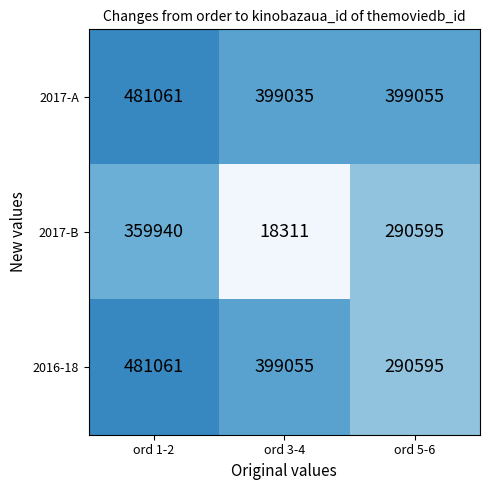

Rank the series by their average value, from lowest to highest.

2017-B, 2016-18, 2017-A